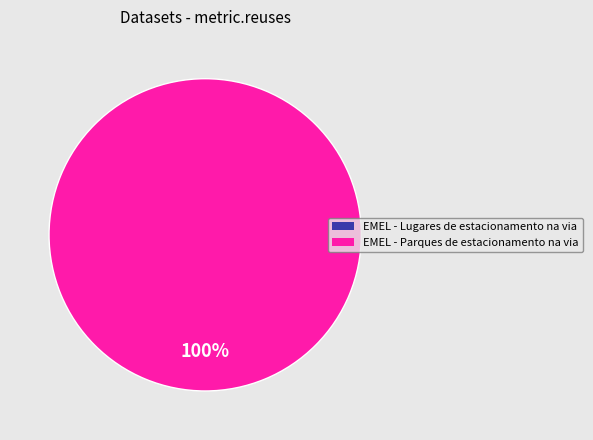

What is the smallest slice in the pie chart?

EMEL - Lugares de estacionamento na via